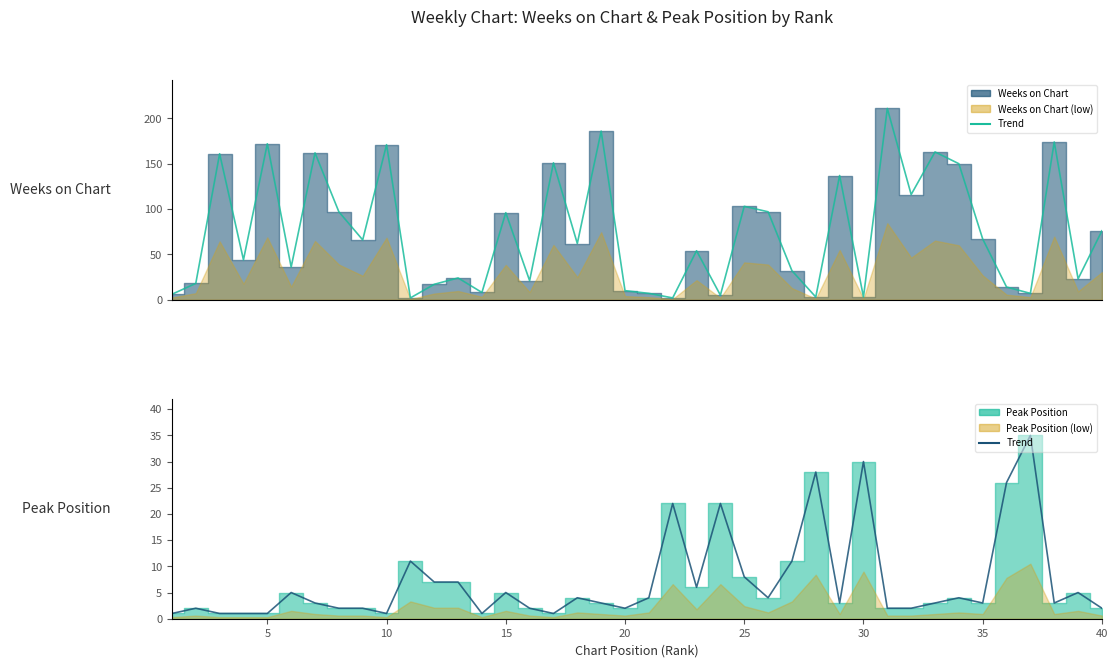

List the series in order of their peak value, lowest first.

Peak Position, Weeks on Chart